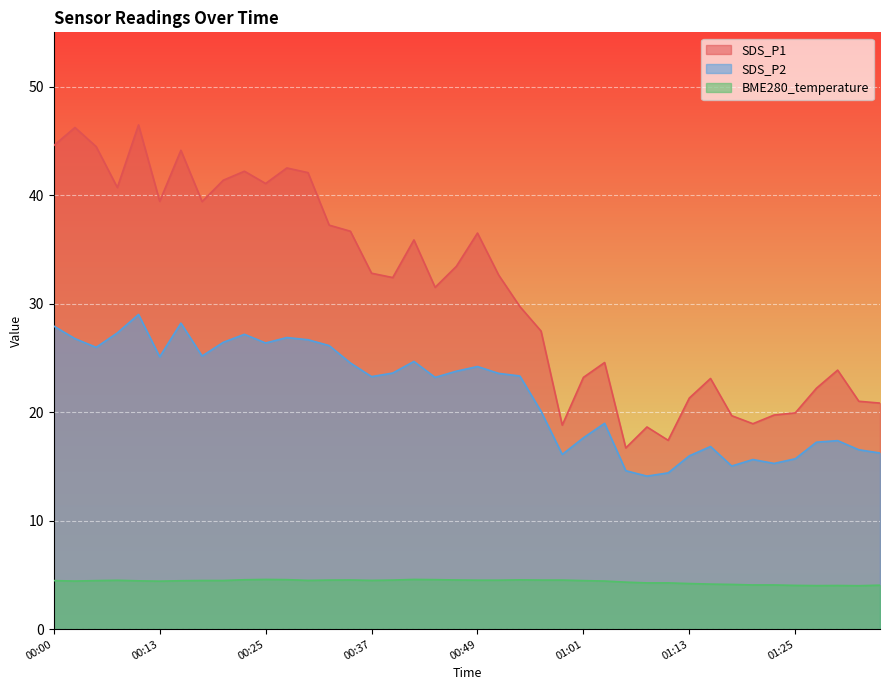

What is the label of the 32nd point from the left?

01:16